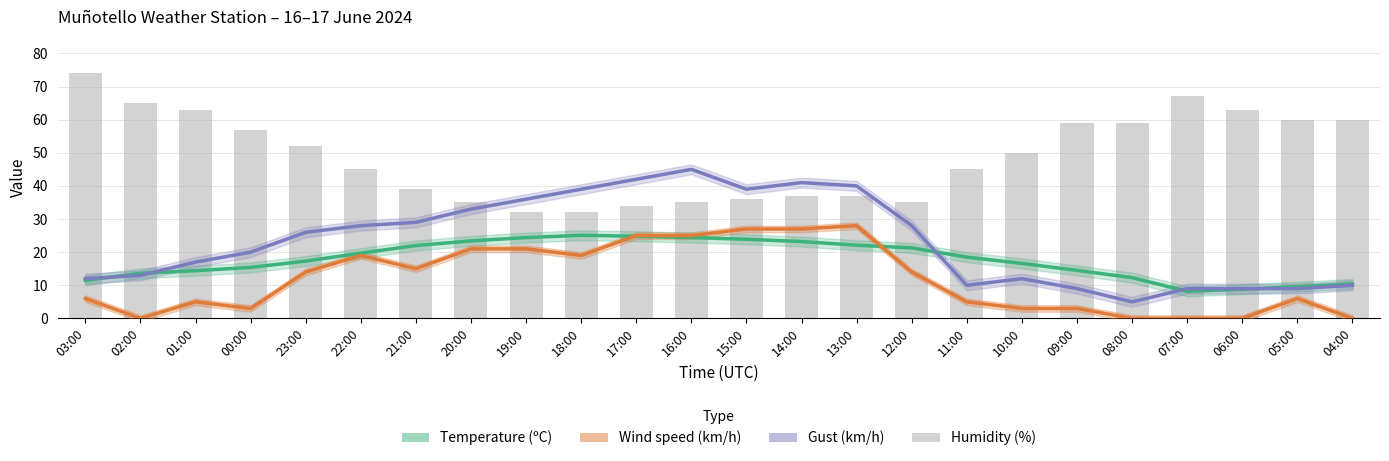

The value of Gust (km/h) at 18:00 is 53.5. True or false?

False